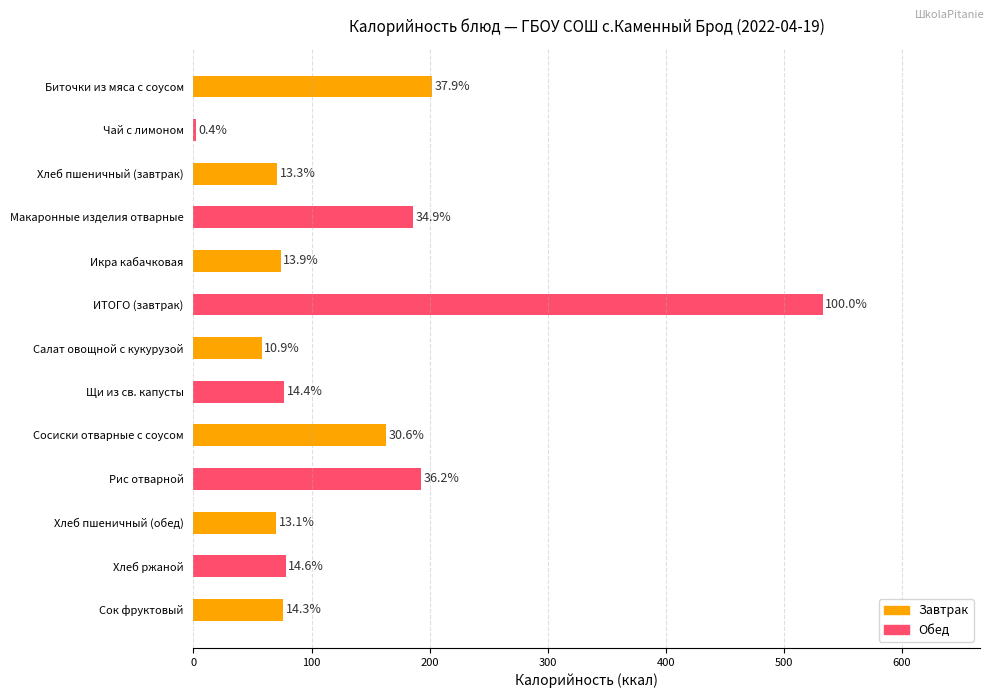

What is the average value?

137